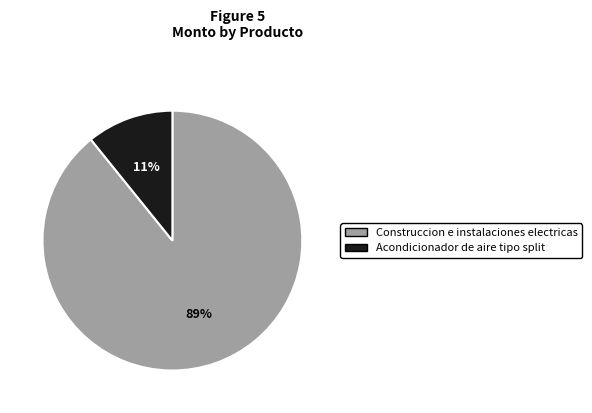

To the nearest percent, what is the difference between the largest and smallest slice percentages?

78%